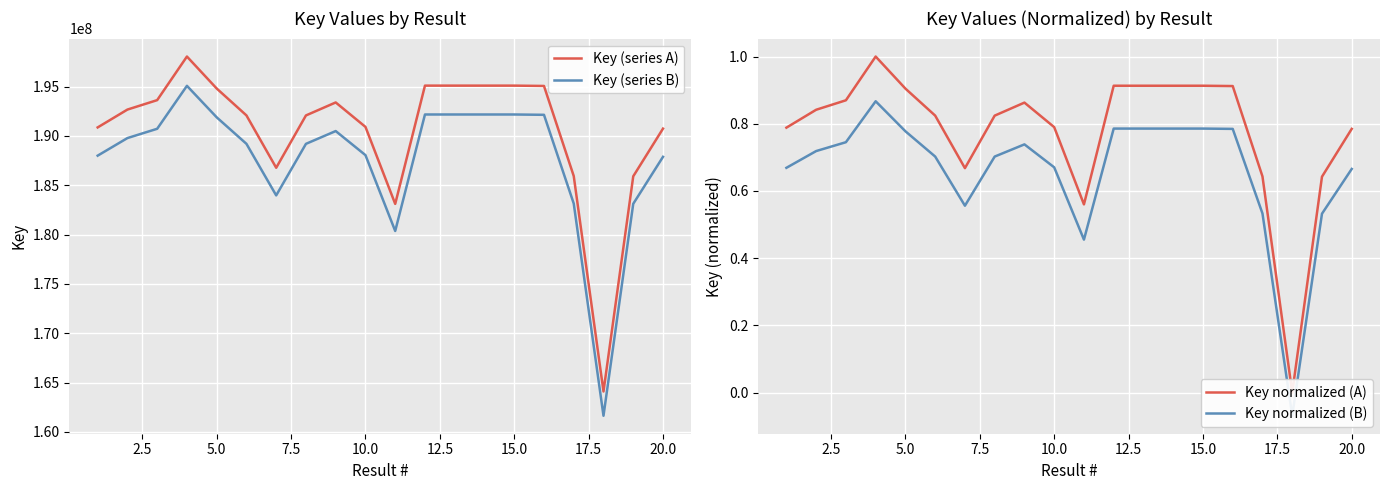

What is the smallest value displayed?

-0.1